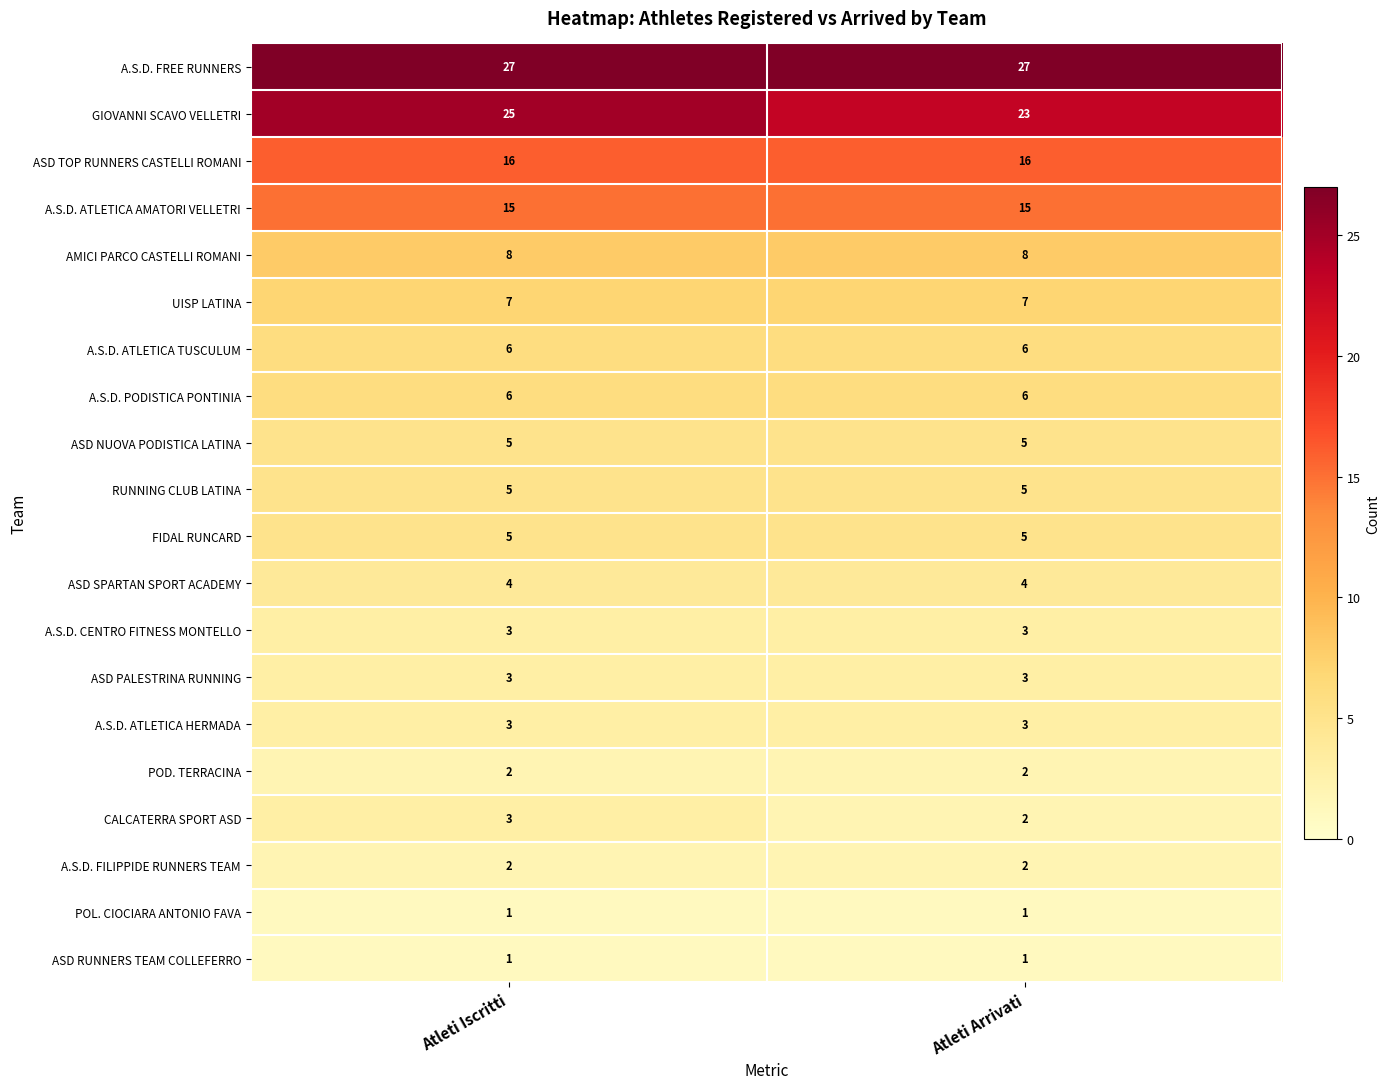

What is the total value across all series at Atleti Arrivati?

144